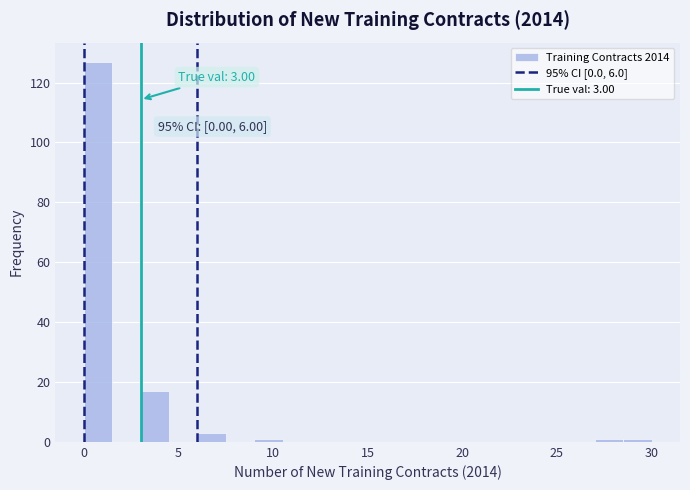

Around what value on the x-axis is the tallest bar? Give the approximate position of its centre, as read against the axis.

1.0